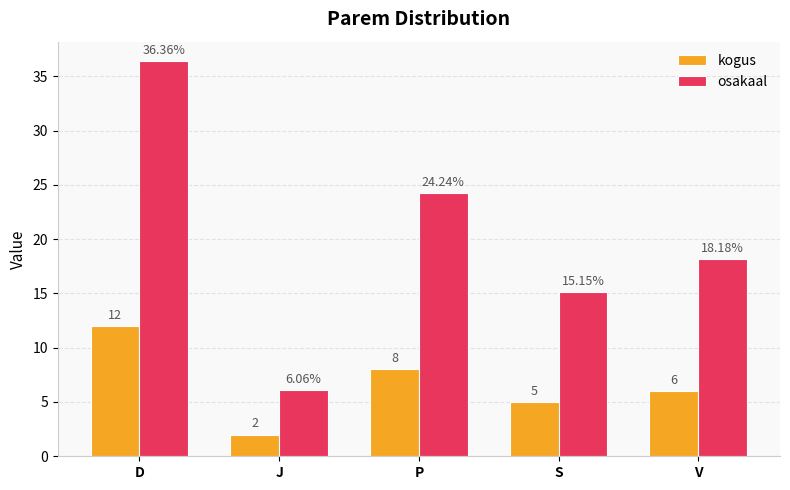

The osakaal series shows 51.2 at D. True or false?

False